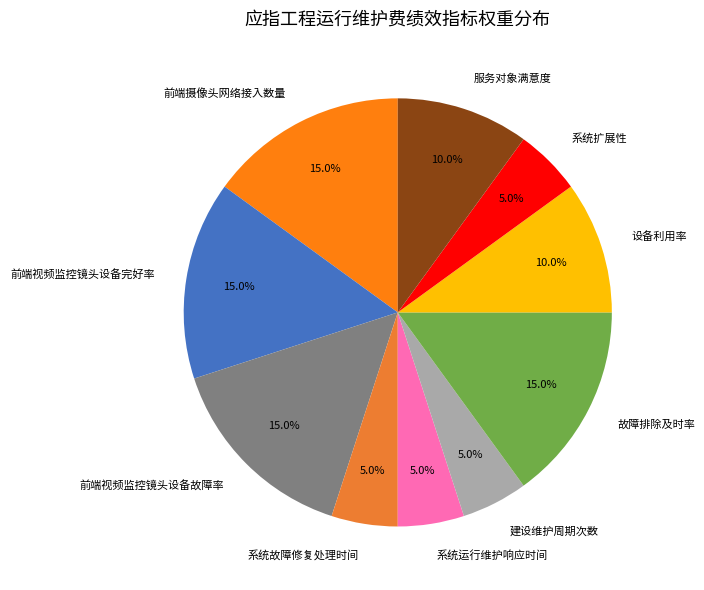

True or false: 前端摄像头网络接入数量 accounts for 22% of the total.

False